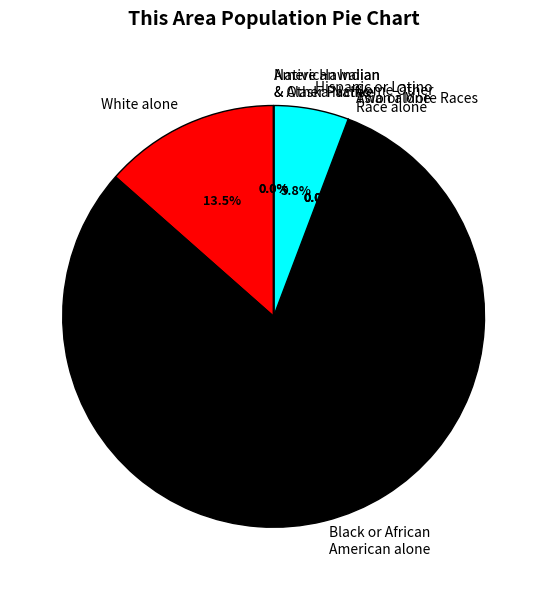

What is the largest slice in the pie chart?

Black or African American alone